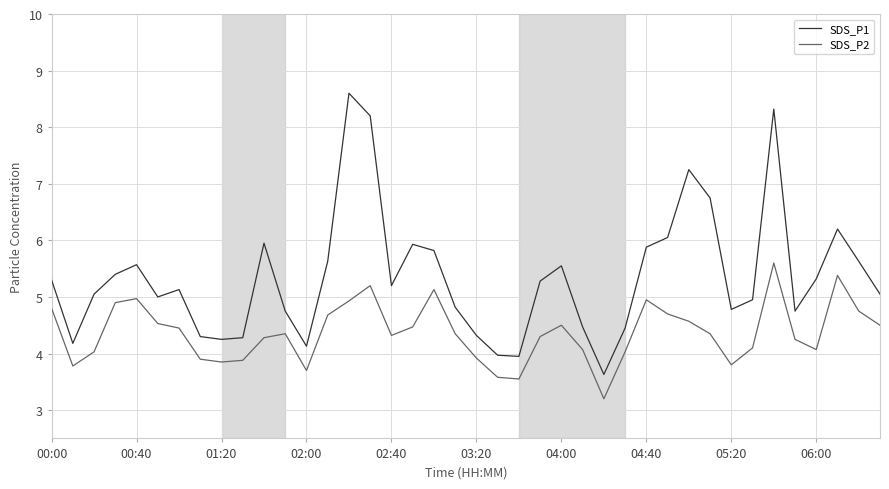

List the series in order of their overall mean, highest first.

SDS_P1, SDS_P2